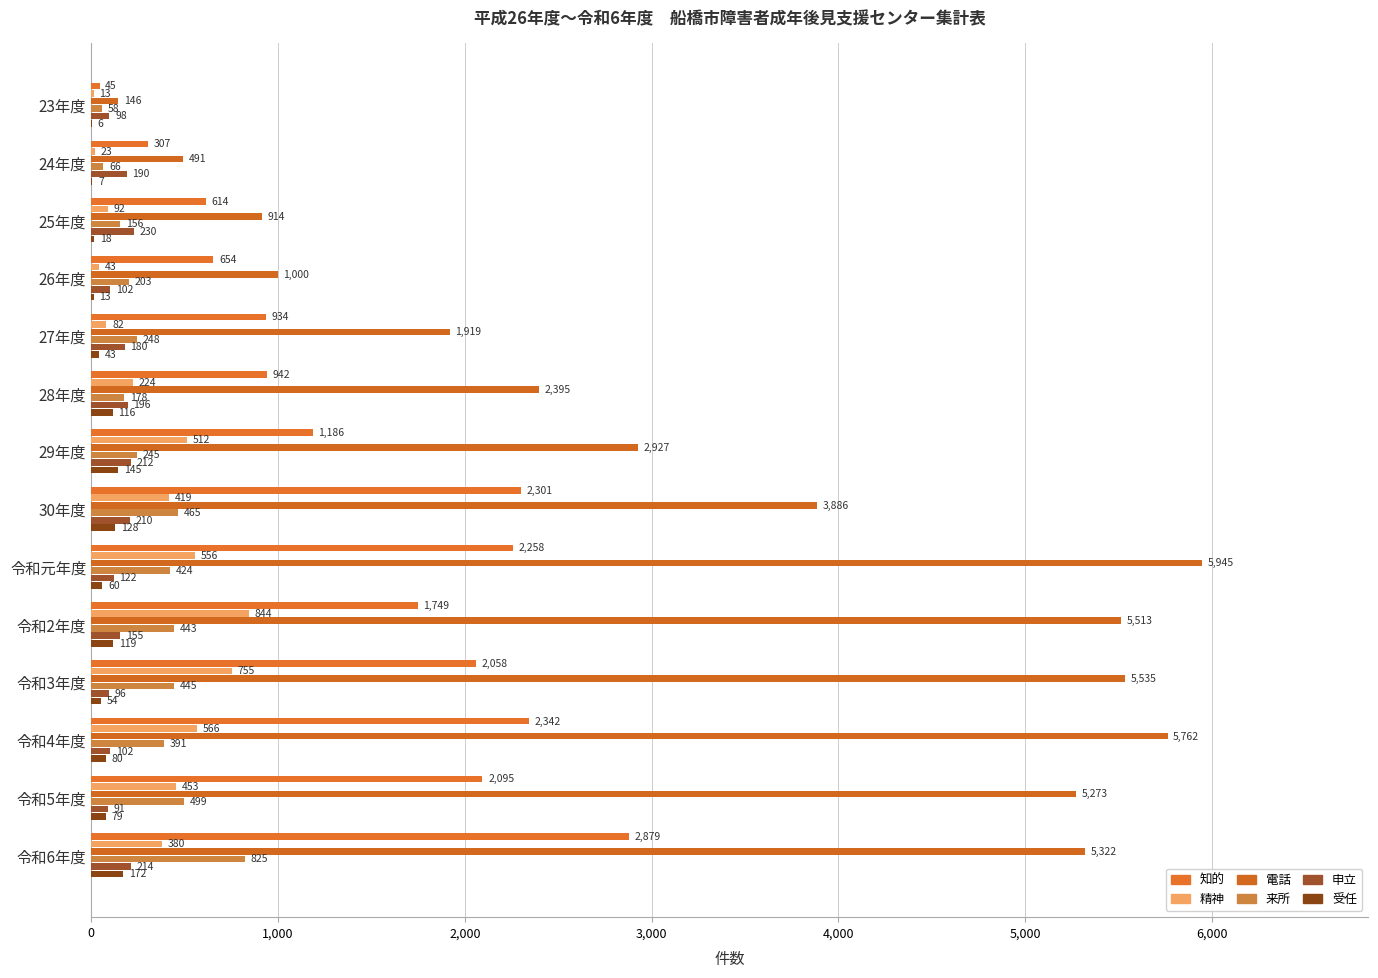

Which series has the largest range (max minus min)?

電話